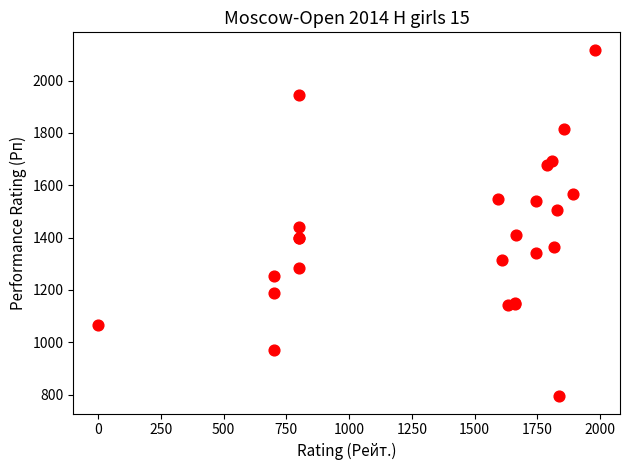

What Y value in the scatter plot is closest to 1456?

1441